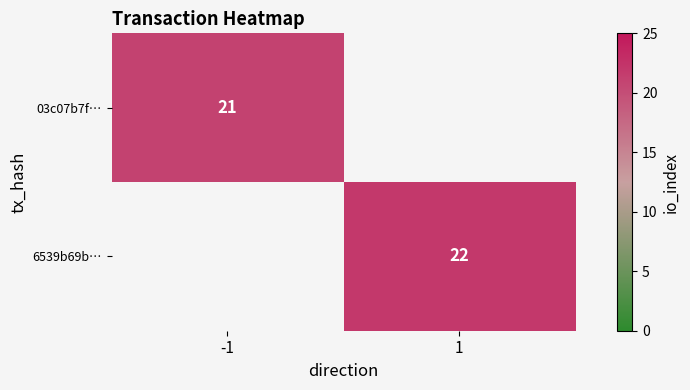

At which category is the sum across all series the highest?

1